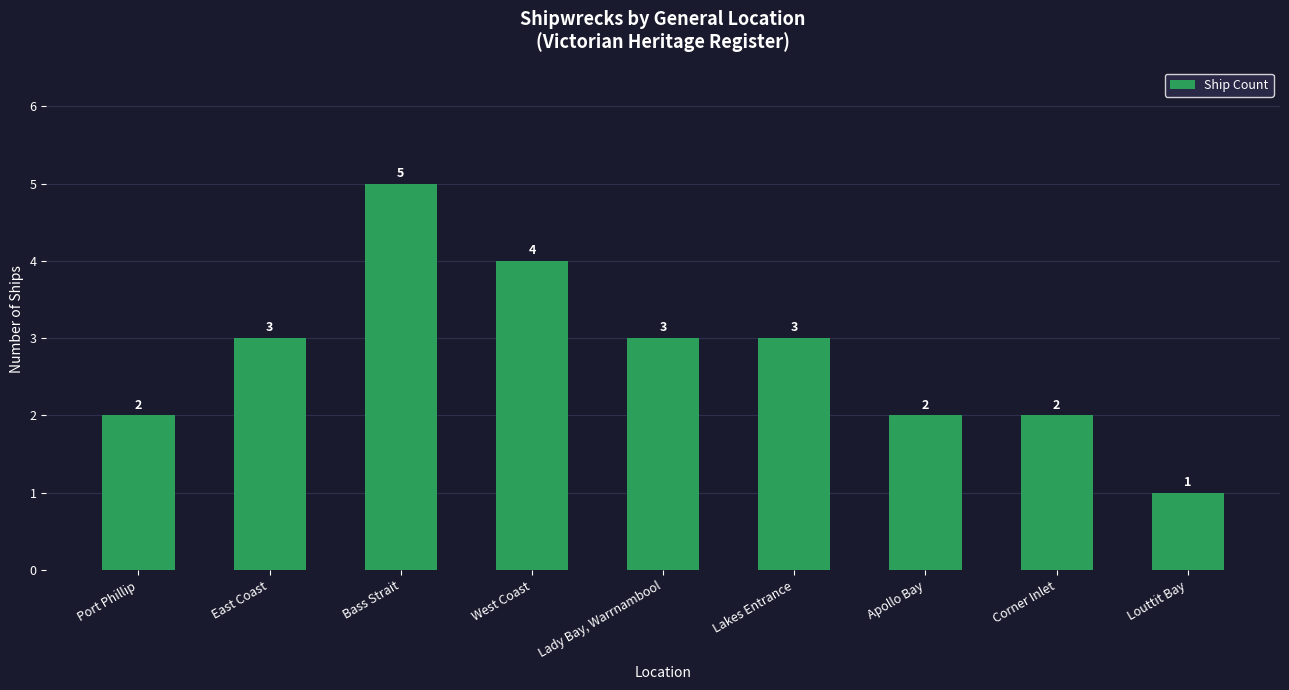

Is it true that the value at Corner Inlet is 2?

True